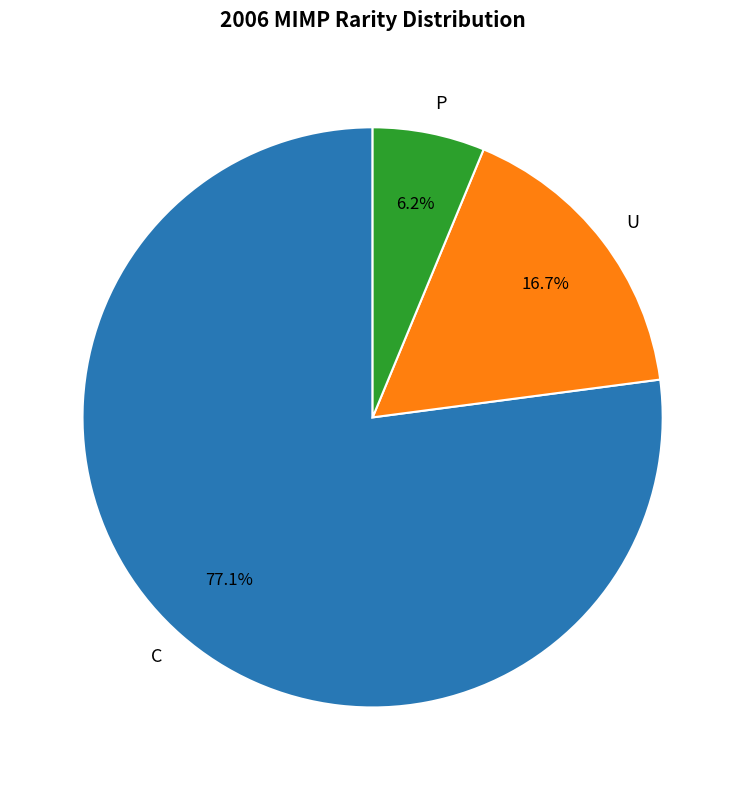

How many slices are in this pie chart?

3